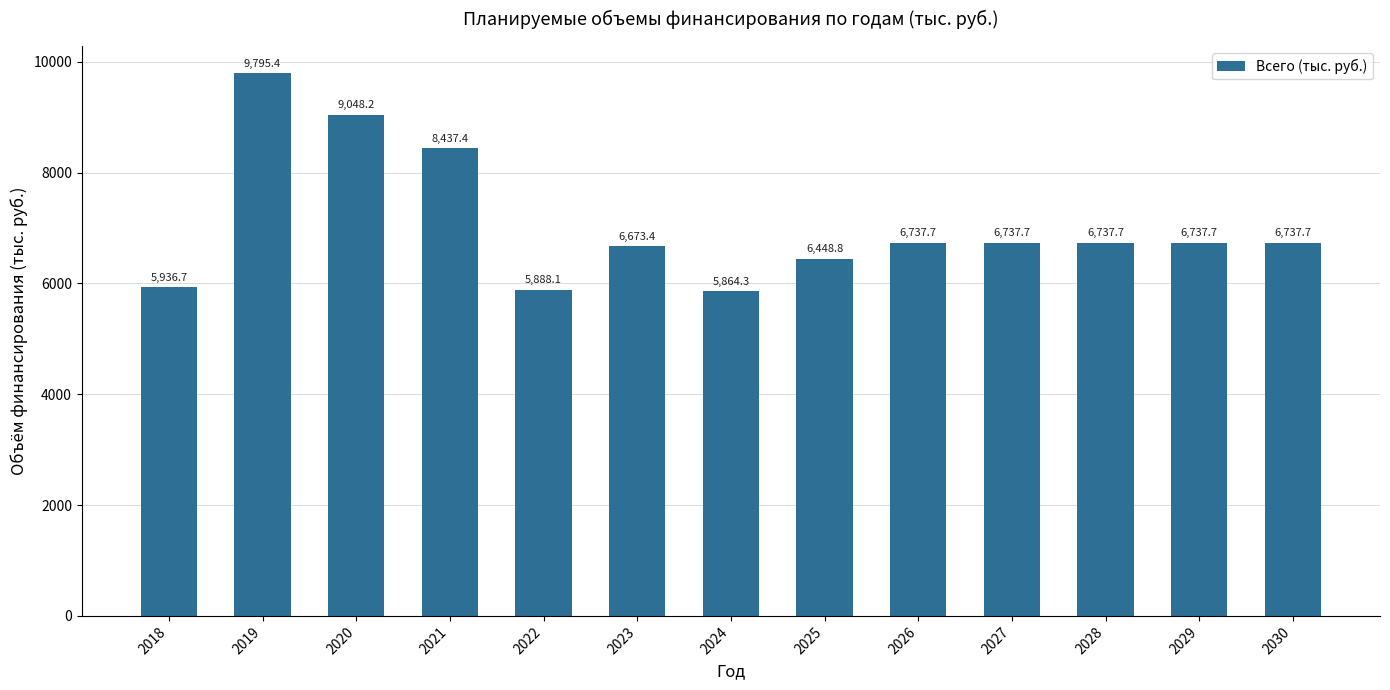

What is the difference between the maximum and minimum values?

3931.0